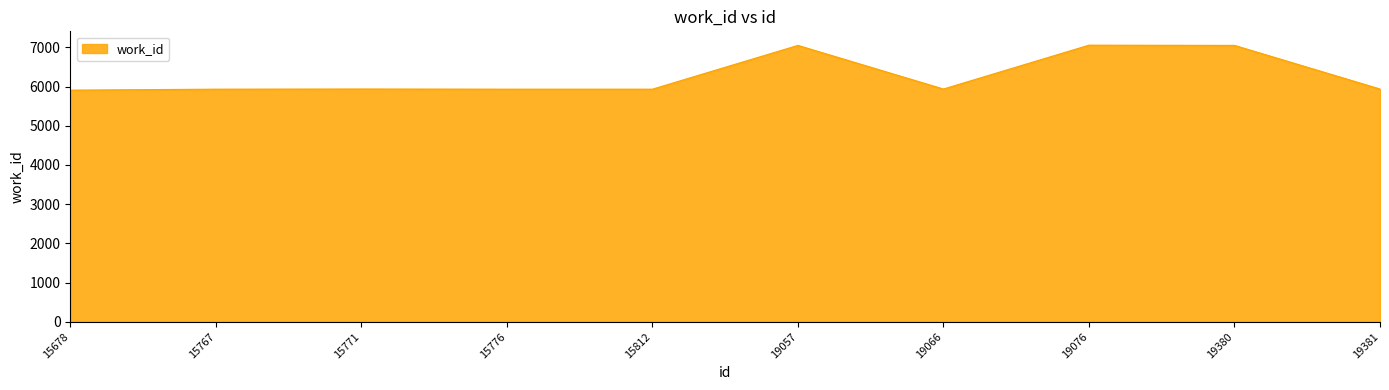

How many categories are shown in the chart?

10